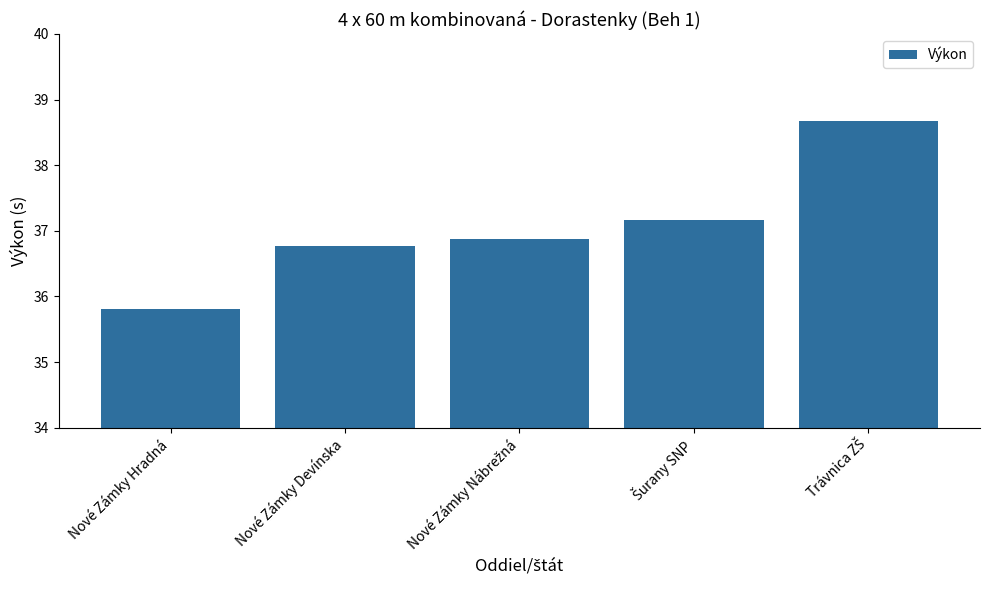

The value at Nové Zámky Devínska is 62.5. True or false?

False